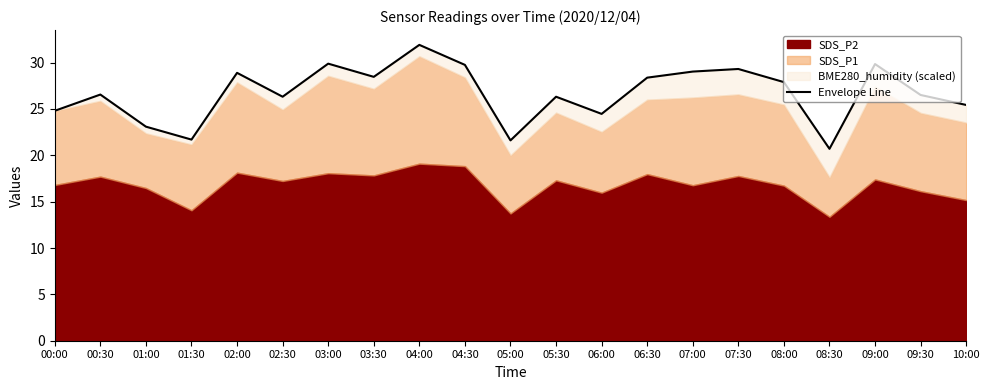

Reading left to right, extract all data points from this chart.

24.8	26.6	23.1	21.7	28.9	26.3	29.9	28.5	31.9	29.8	21.6	26.3	24.5	28.4	29.0	29.3	27.9	20.7	29.8	26.5	25.4